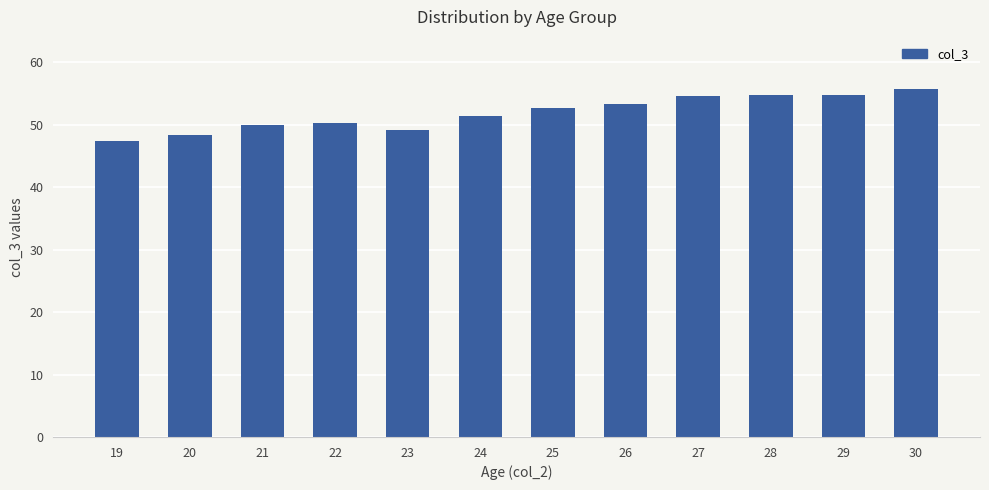

How many bars are there in total?

12